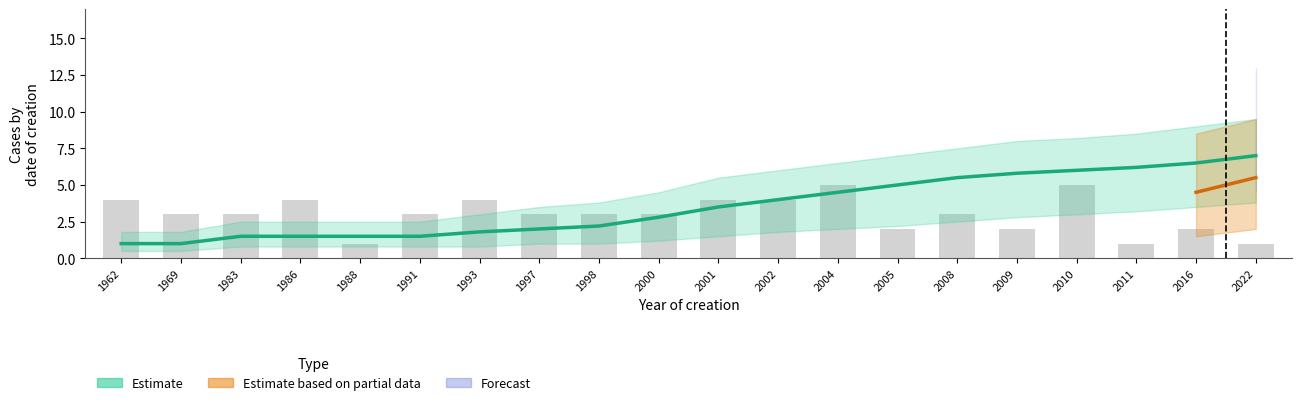

Which category has the lowest value across all series?

1988